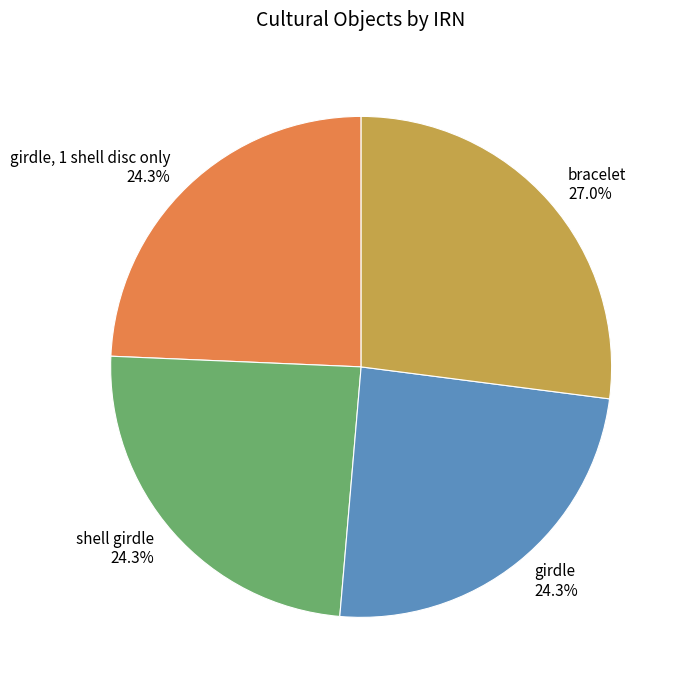

Count the number of slices in the pie.

4